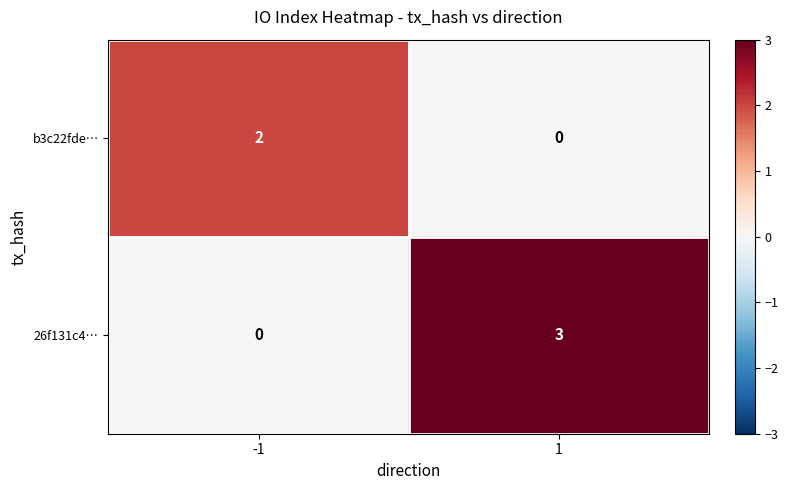

Is it true that 26f131c4… equals 5 at 1?

False